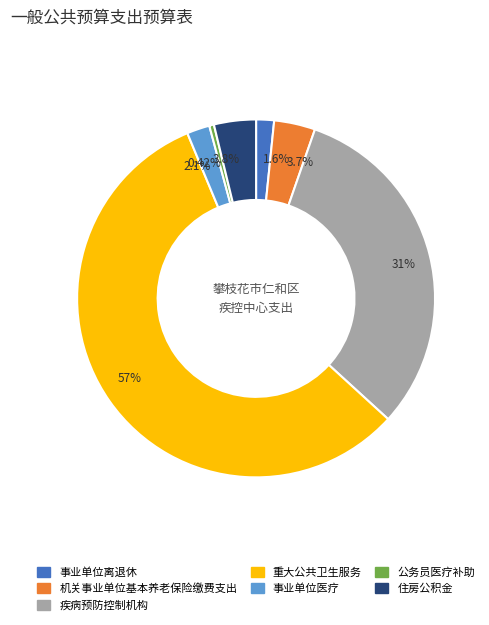

Count the number of slices in the pie.

7